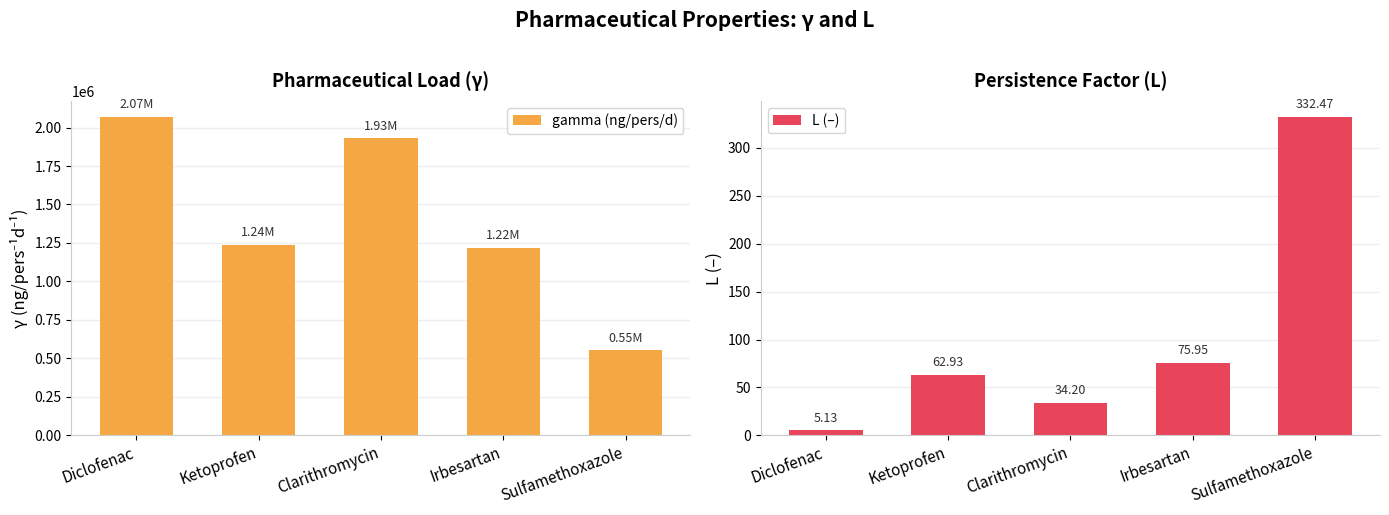

Does the chart contain stacked bars?

No